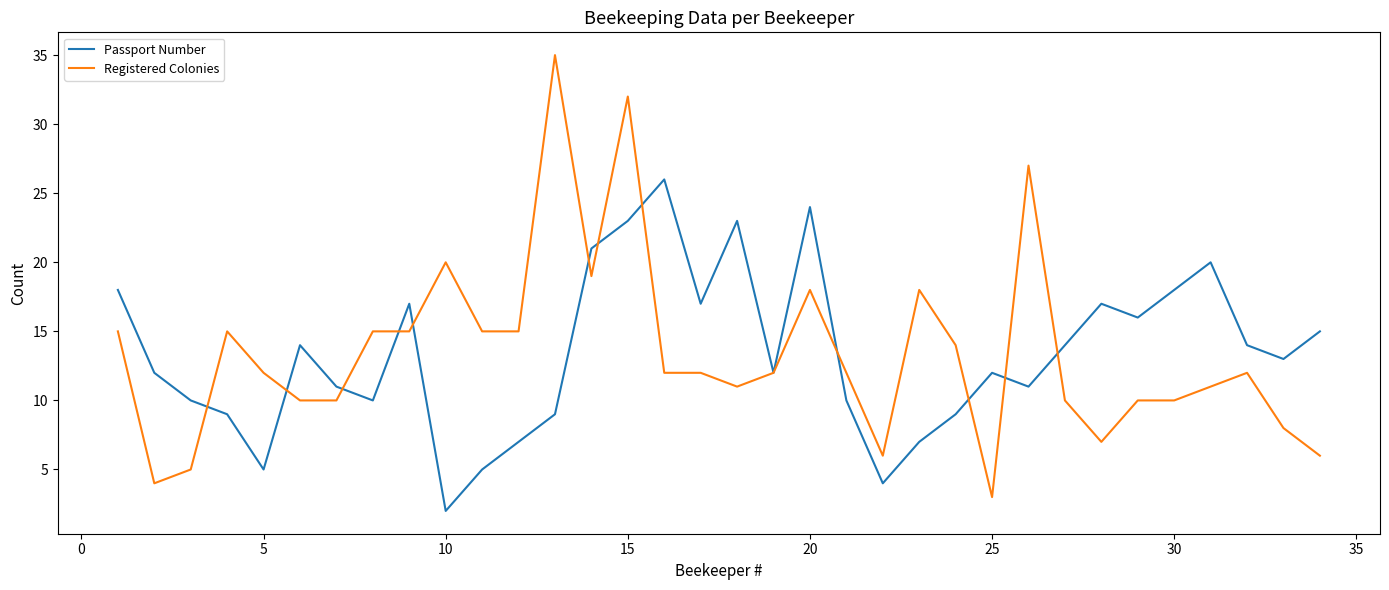

What is the minimum value for Registered Colonies?

3